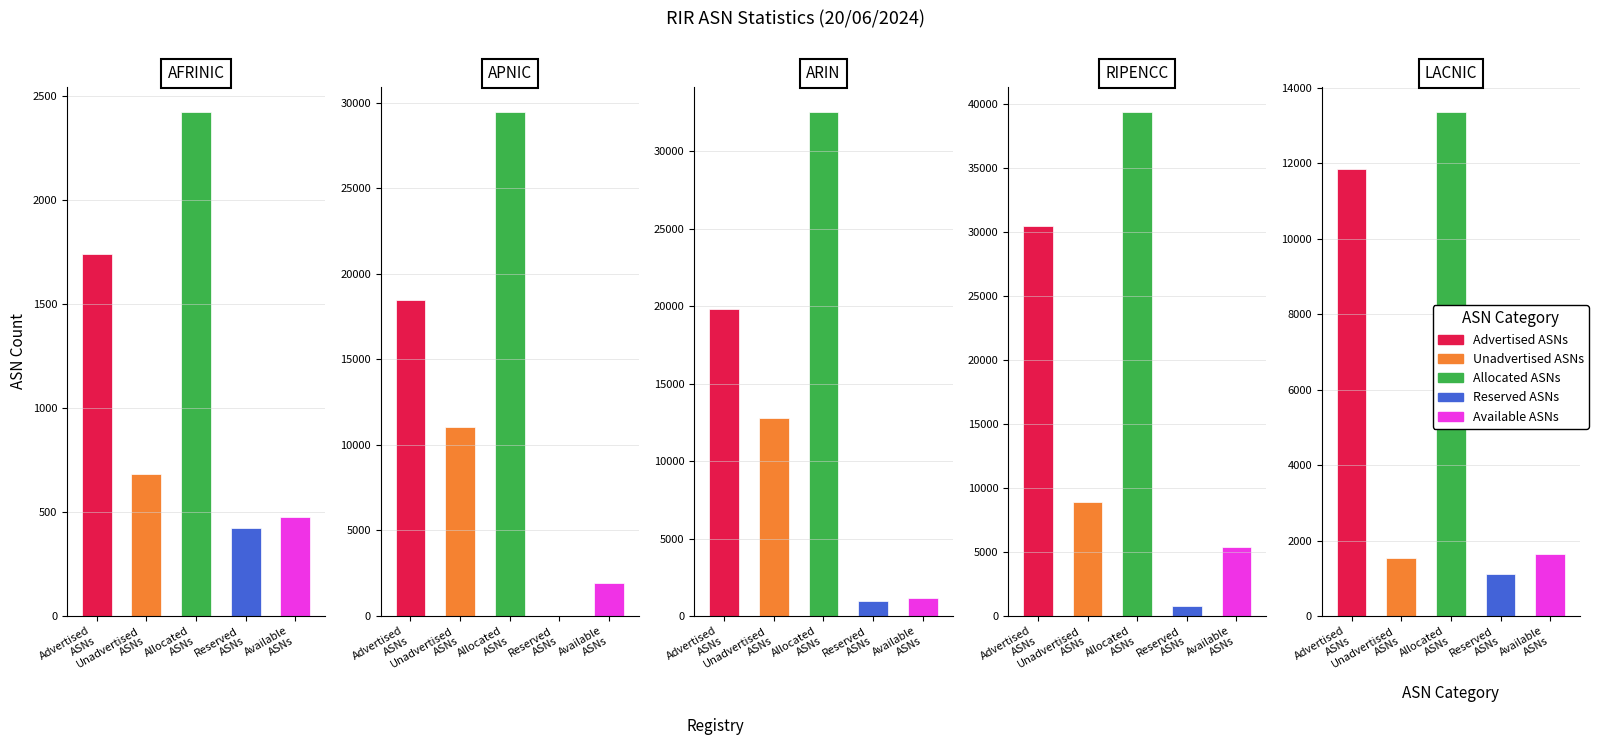

True or false: Allocated ASNs has a value of 39409 at 3.

True